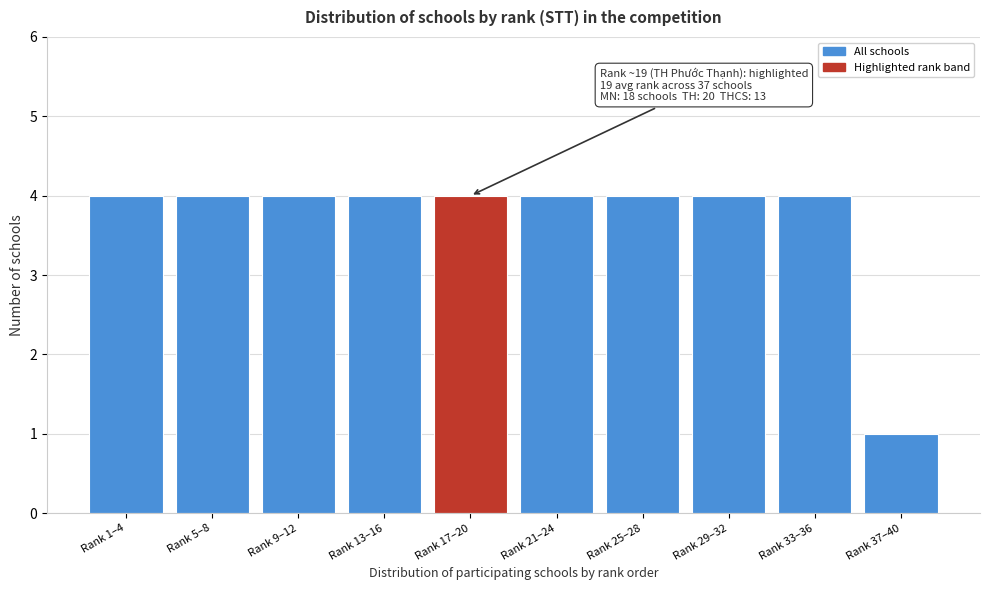

Reading left to right, transcribe all the data shown in this chart.

Rank 1–4=4	Rank 5–8=4	Rank 9–12=4	Rank 13–16=4	Rank 17–20=4	Rank 21–24=4	Rank 25–28=4	Rank 29–32=4	Rank 33–36=4	Rank 37–40=1